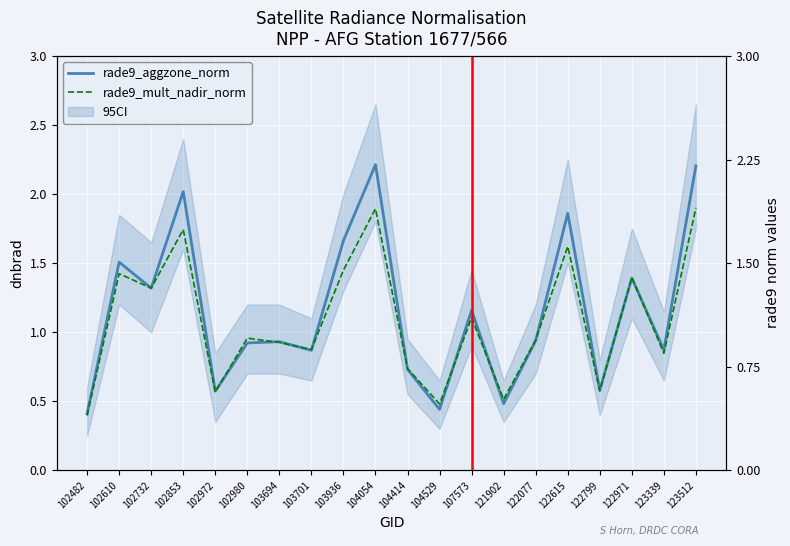

Reading left to right, transcribe all the data shown in this chart.

rade9_aggzone_norm: 0.4	1.5	1.3	2.0	0.6	0.9	0.9	0.9	1.7	2.2	0.7	0.4	1.2	0.5	0.9	1.9	0.6	1.4	0.9	2.2
rade9_mult_nadir_norm: 0.4	1.4	1.3	1.7	0.6	1.0	0.9	0.9	1.4	1.9	0.7	0.5	1.1	0.5	0.9	1.6	0.6	1.4	0.8	1.9